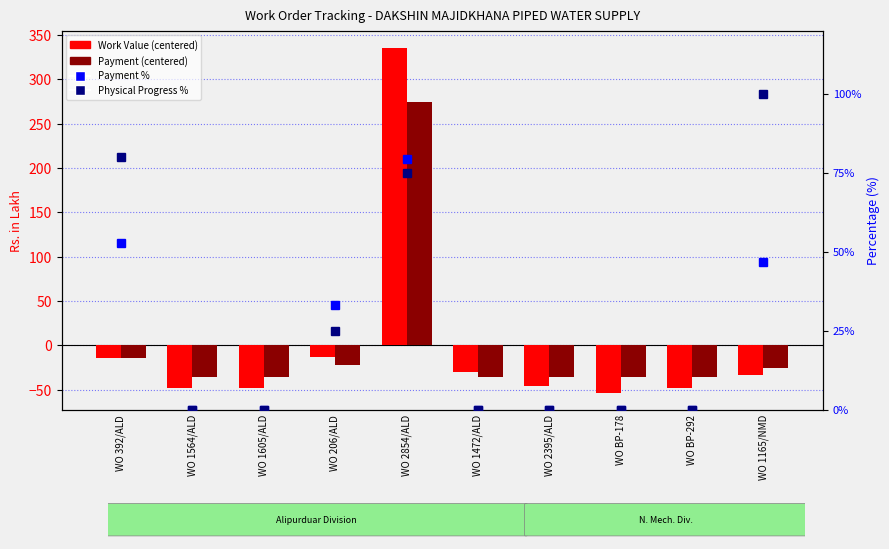

Does the chart contain stacked bars?

No